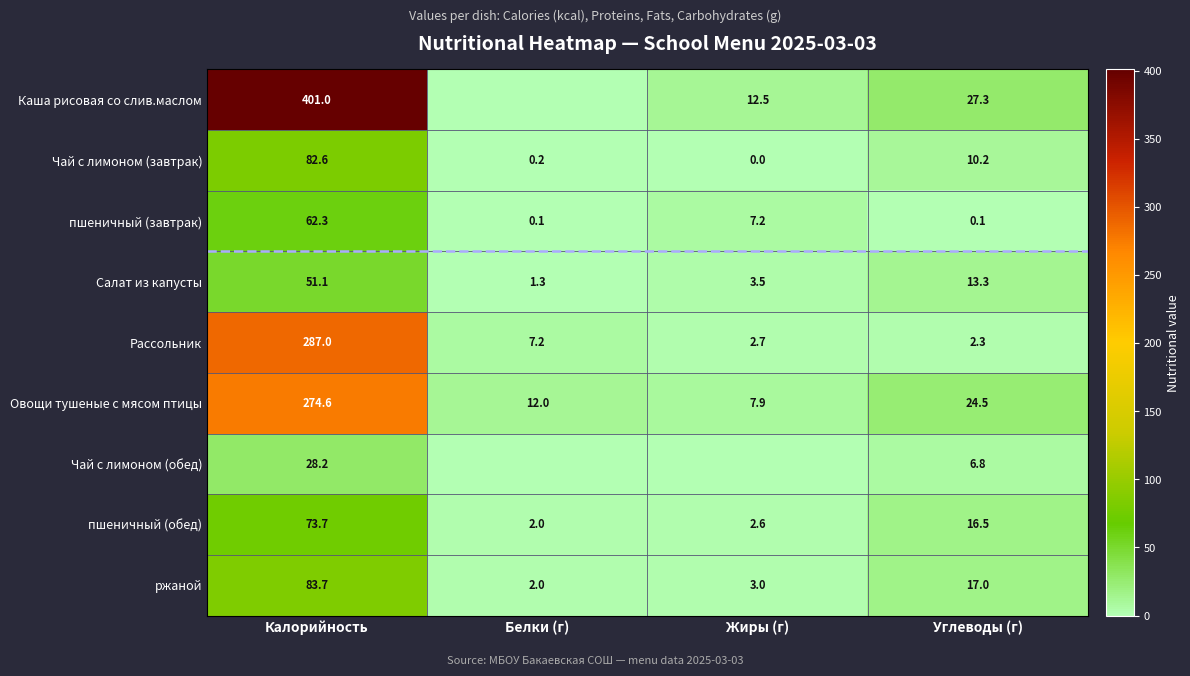

Is it true that пшеничный (завтрак) equals 2.5 at Жиры (г)?

False